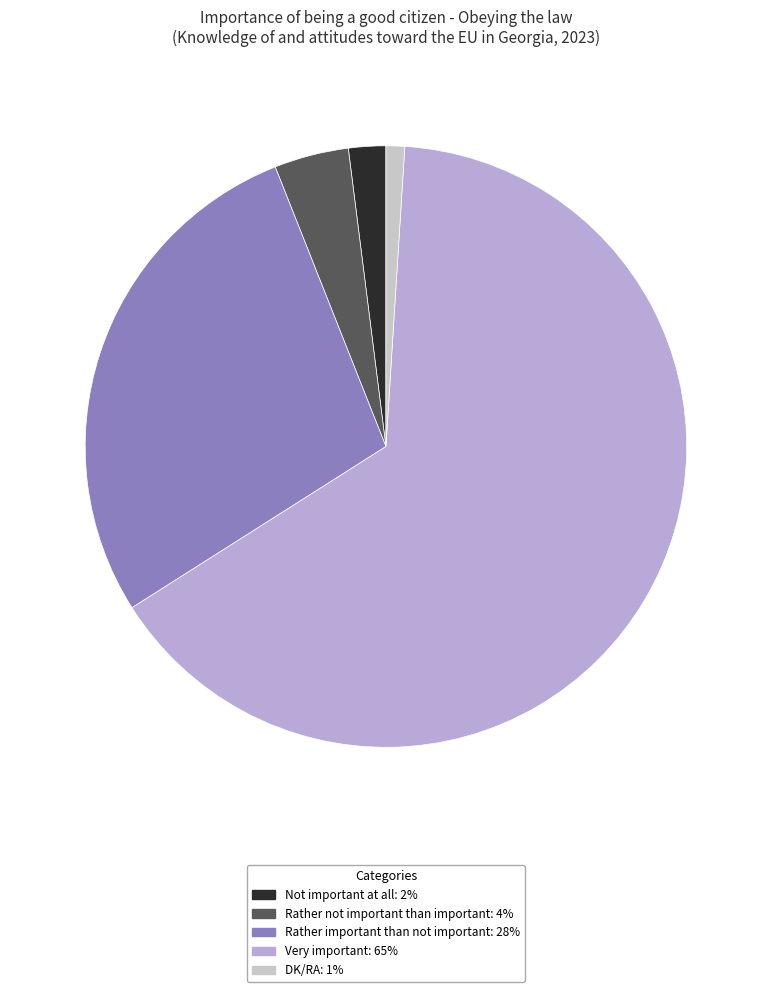

Count the number of slices in the pie.

5